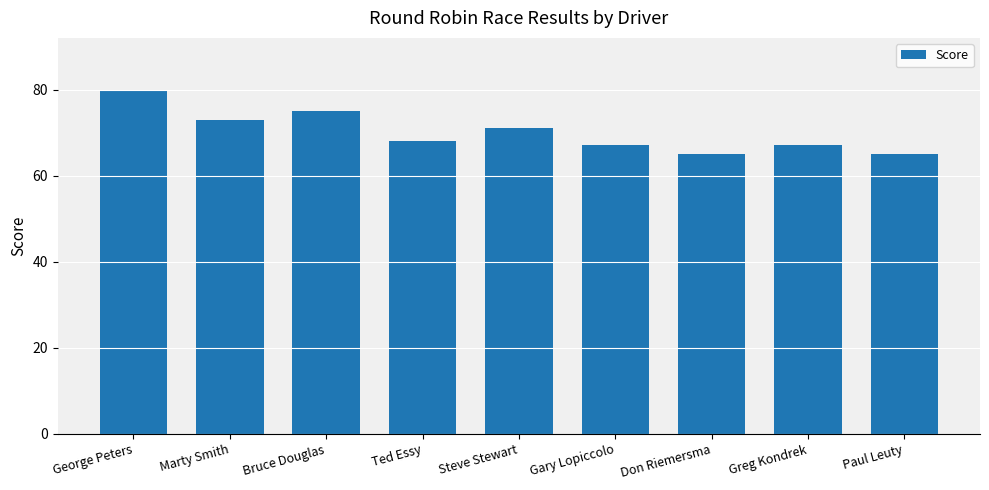

What position from the left is Steve Stewart?

5